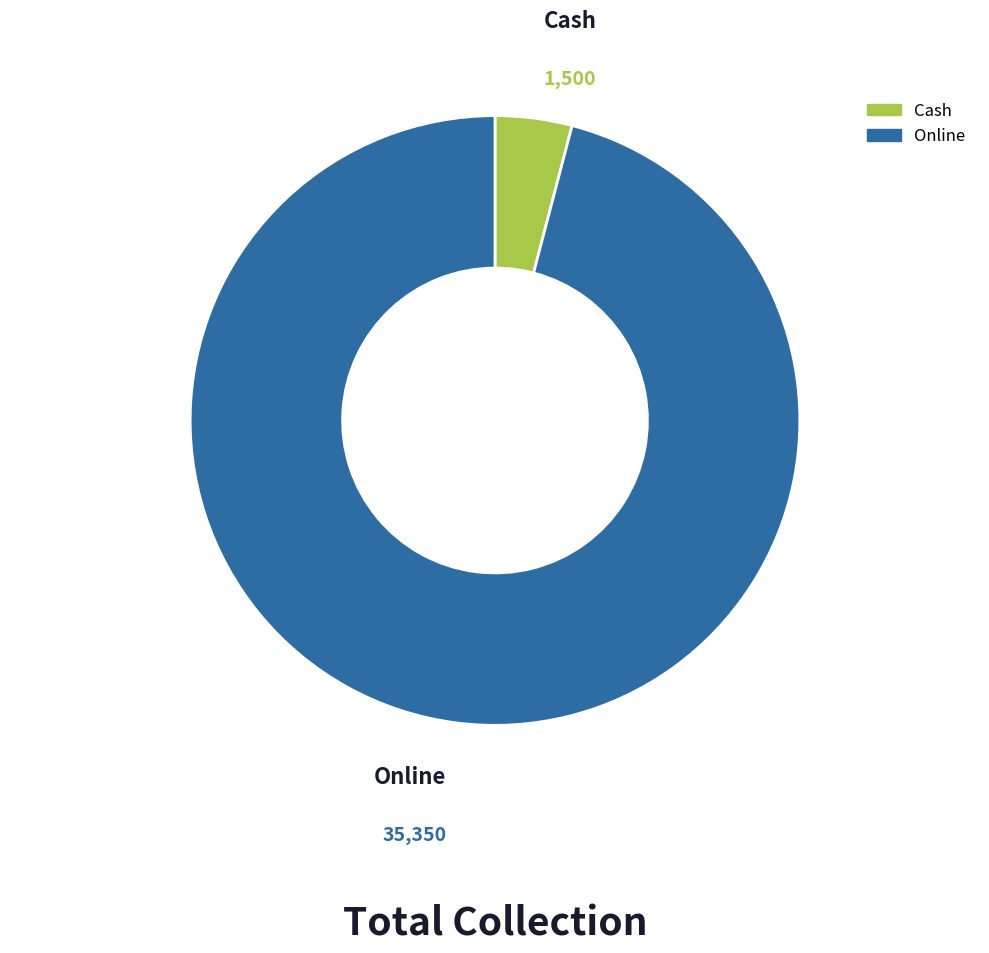

Which category has the biggest portion of the pie?

Online